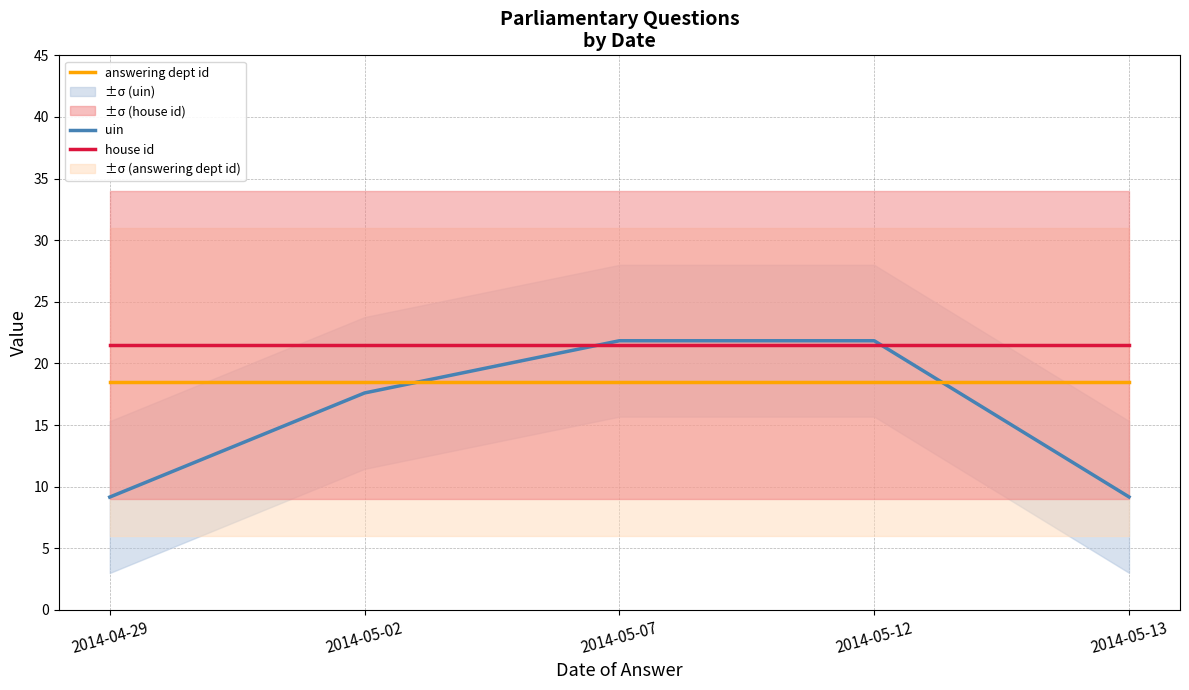

Rank the series by their maximum value, from lowest to highest.

answering dept id, house id, uin